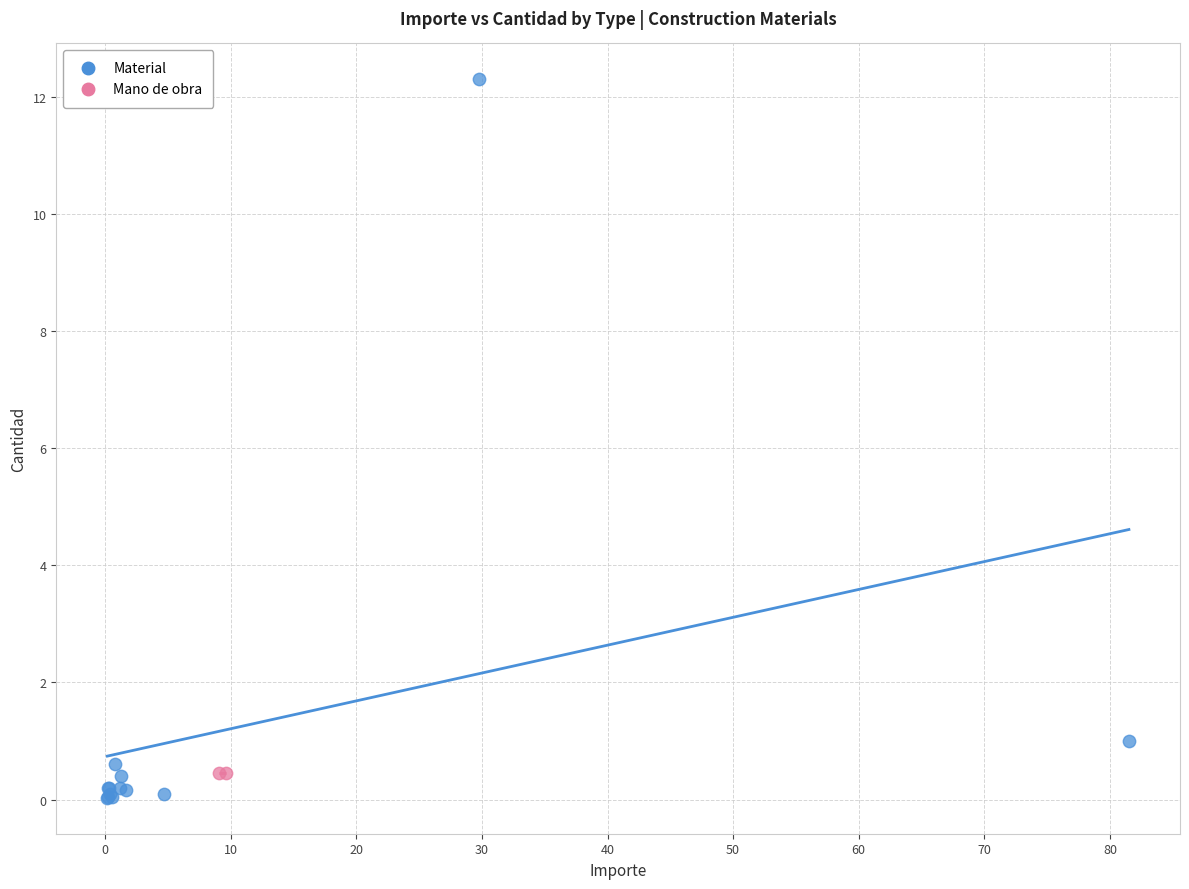

What are all the series names shown in the legend?

Material, Mano de obra